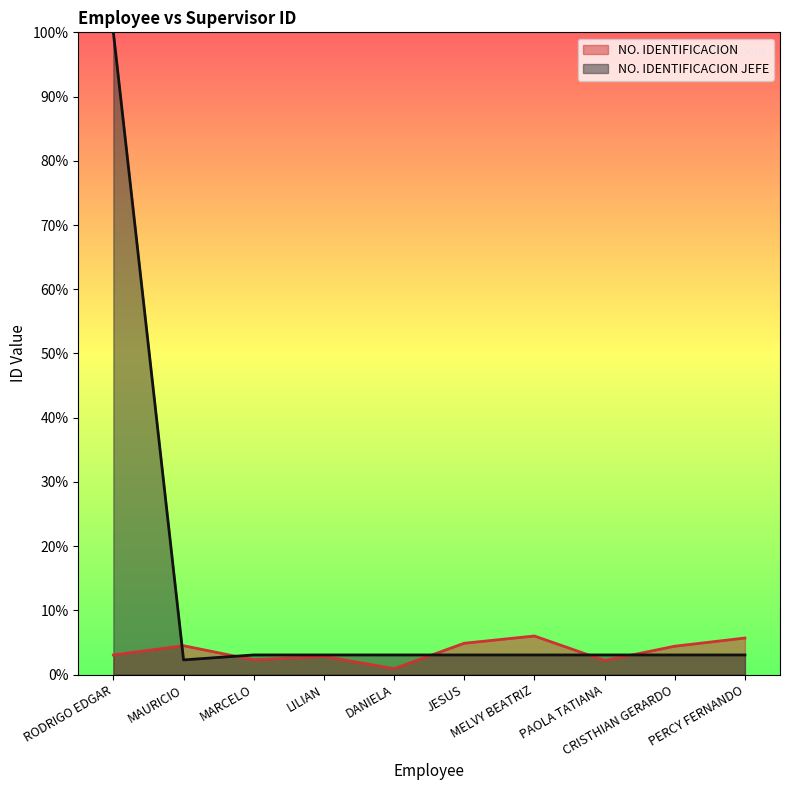

Which series ends up on top after the final intersection of NO. IDENTIFICACION JEFE and NO. IDENTIFICACION?

NO. IDENTIFICACION